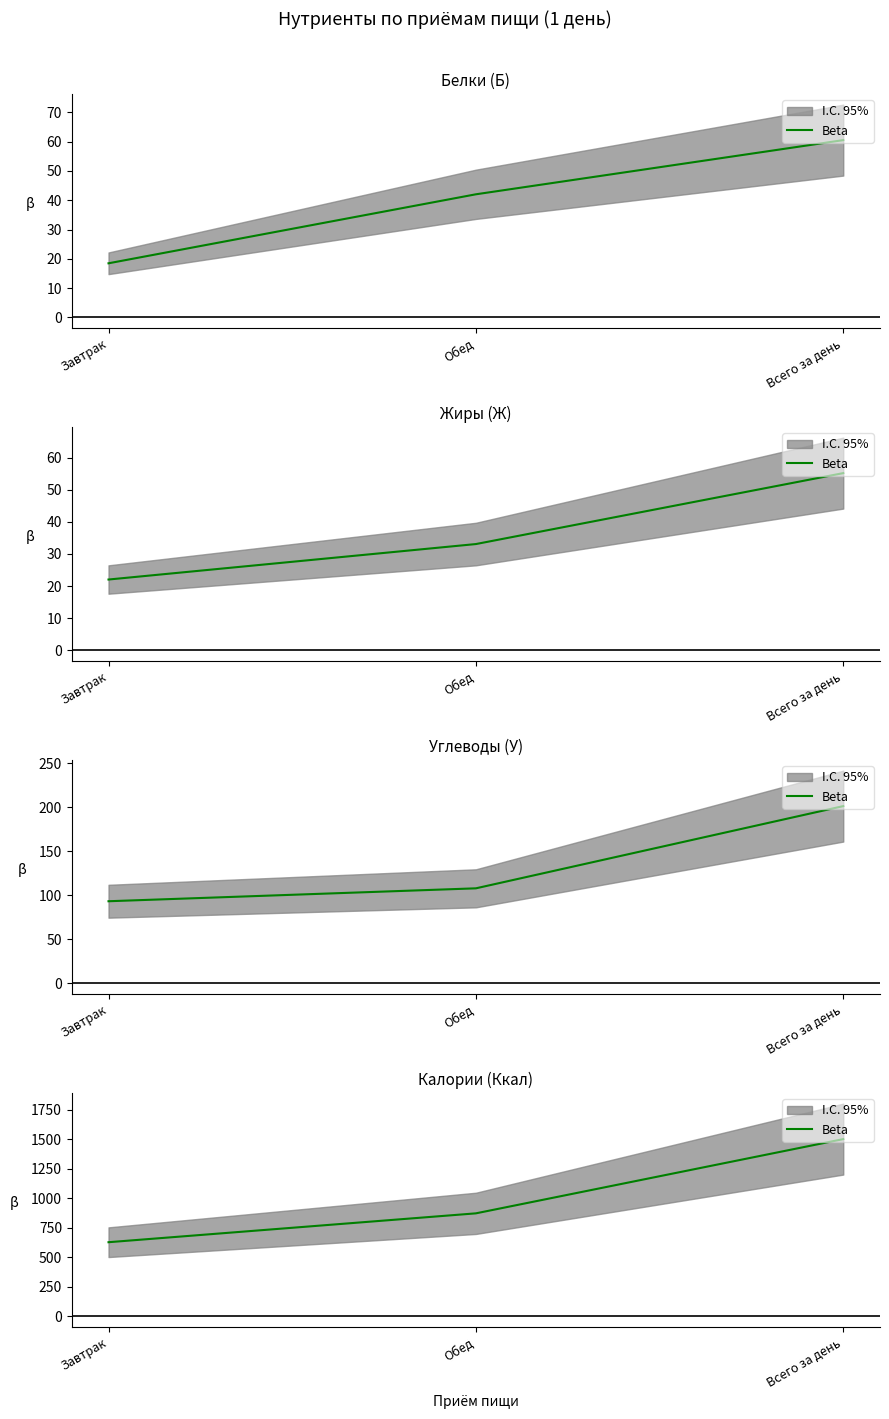

What is the value of the 1st point from the left?

627.9